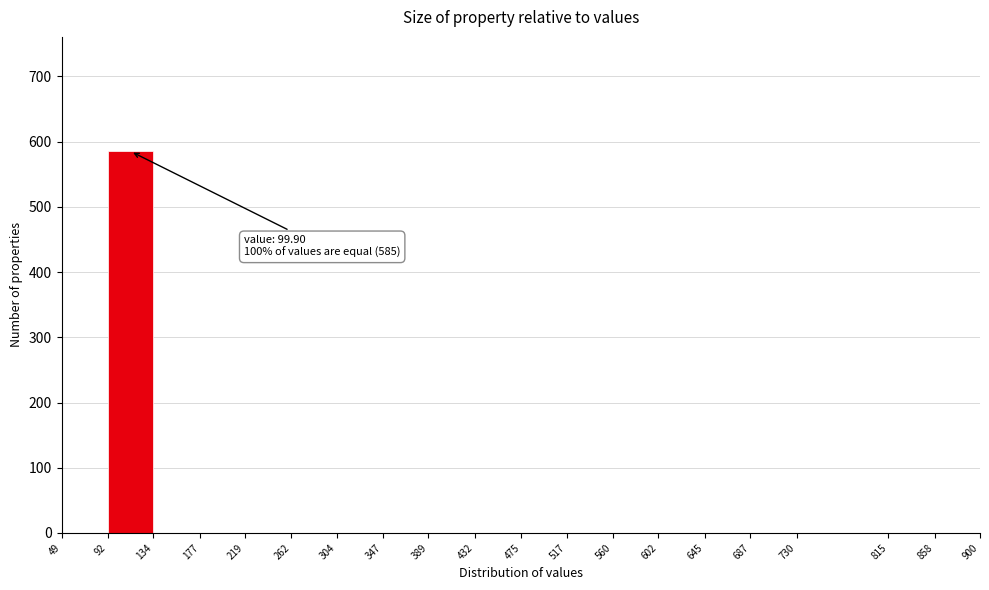

Over which range of the x-axis is the bar tallest?

92 to 134